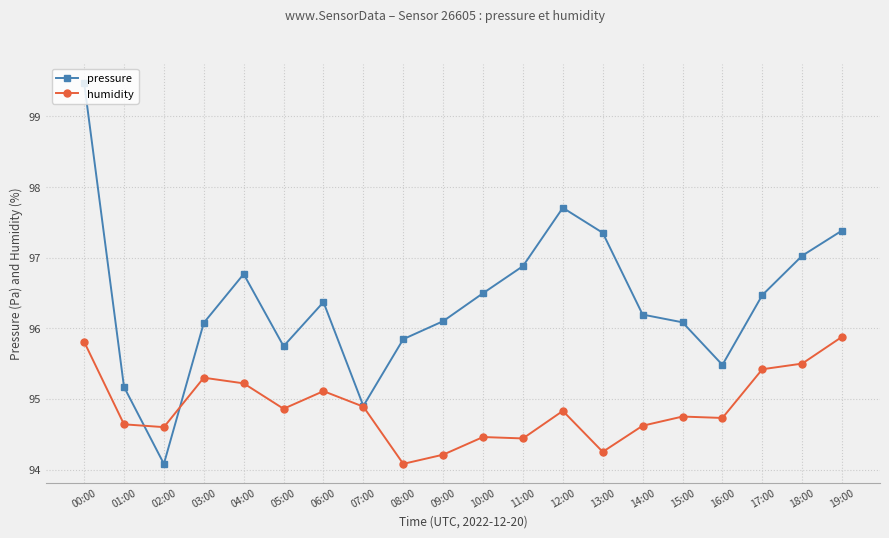

Which series ends up on top after the final intersection of humidity and pressure?

pressure